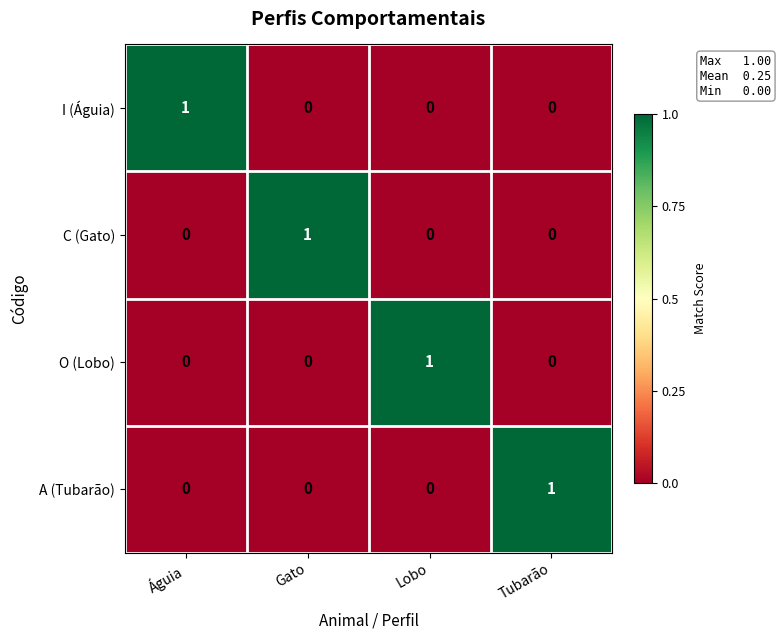

The value of I (Águia) at Águia is 2. True or false?

False